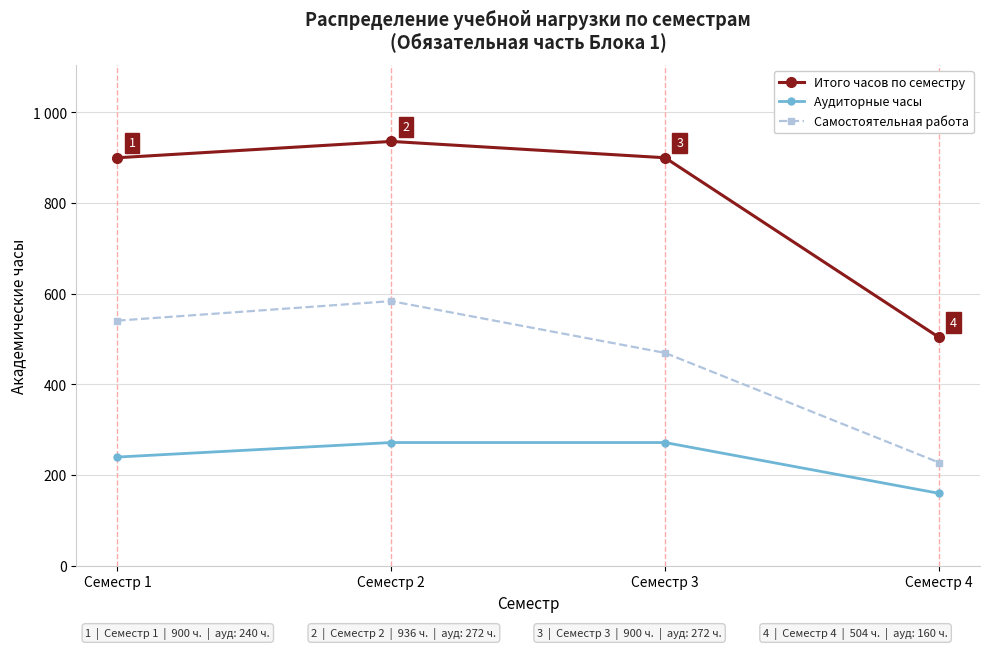

List the labels in order of Аудиторные часы value, largest first.

Семестр 2, Семестр 3, Семестр 1, Семестр 4